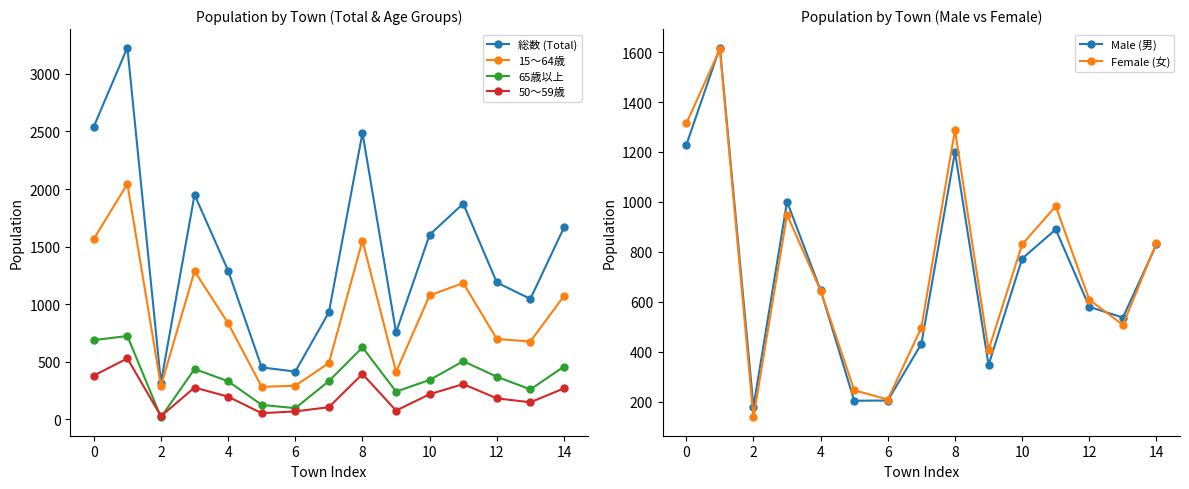

What is the label of the 3rd point from the right?

12